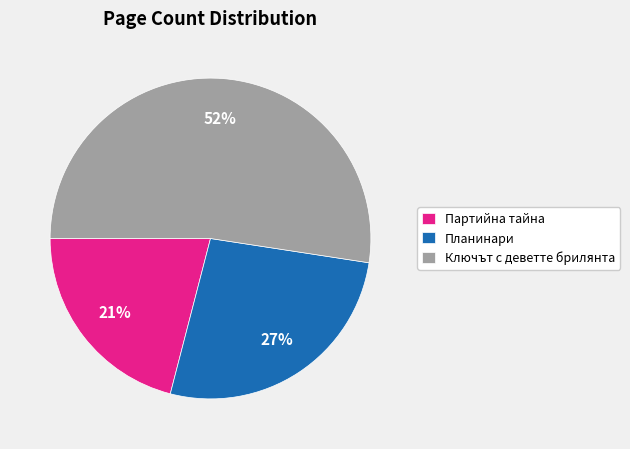

Do Ключът с деветте брилянта and Партийна тайна together represent more than half of the pie?

Yes